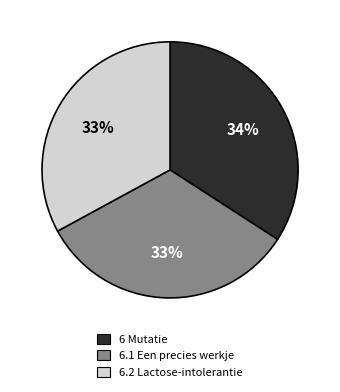

Does 6.2 Lactose-intolerantie account for over 50% of the chart?

No